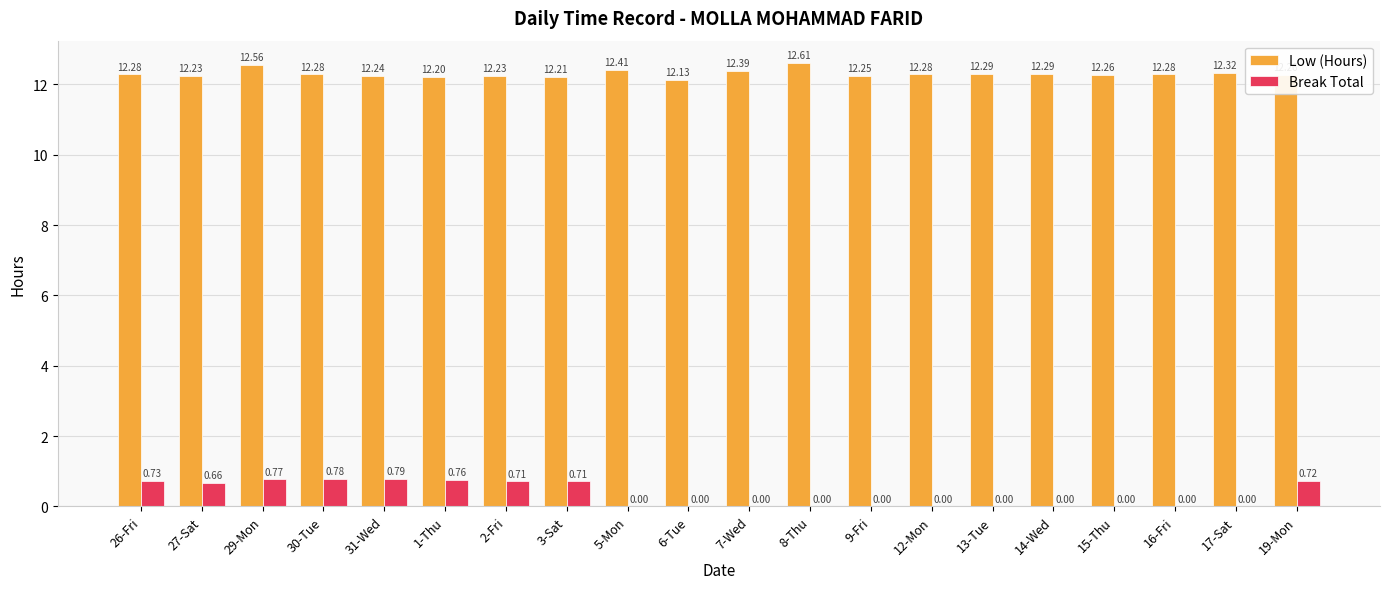

What is the sum of all Break Total values?

6.6